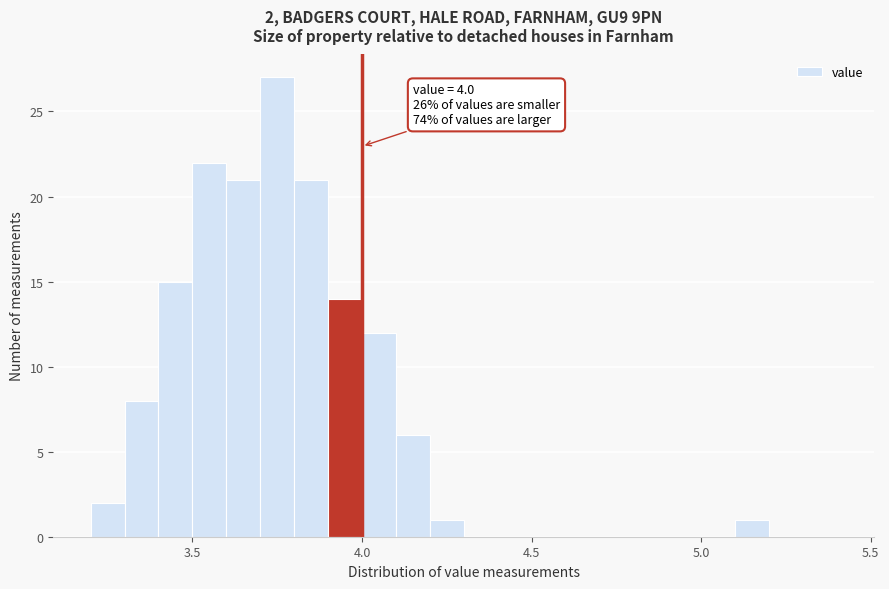

Read against the x-axis, roughly where is the centre of the tallest bar?

3.75